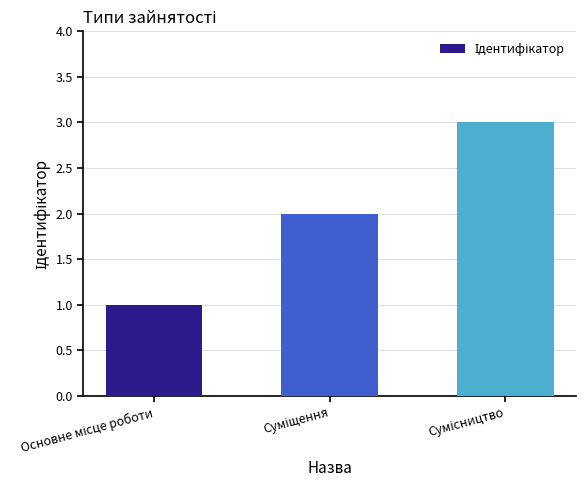

What is the minimum value shown in the chart?

1